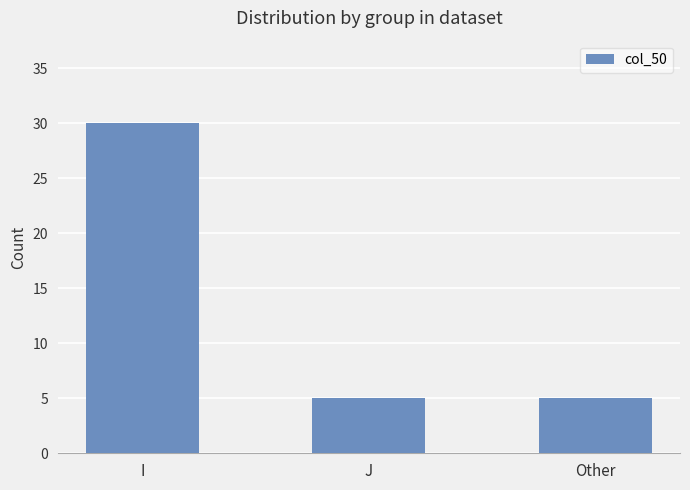

What is the smallest value displayed?

5